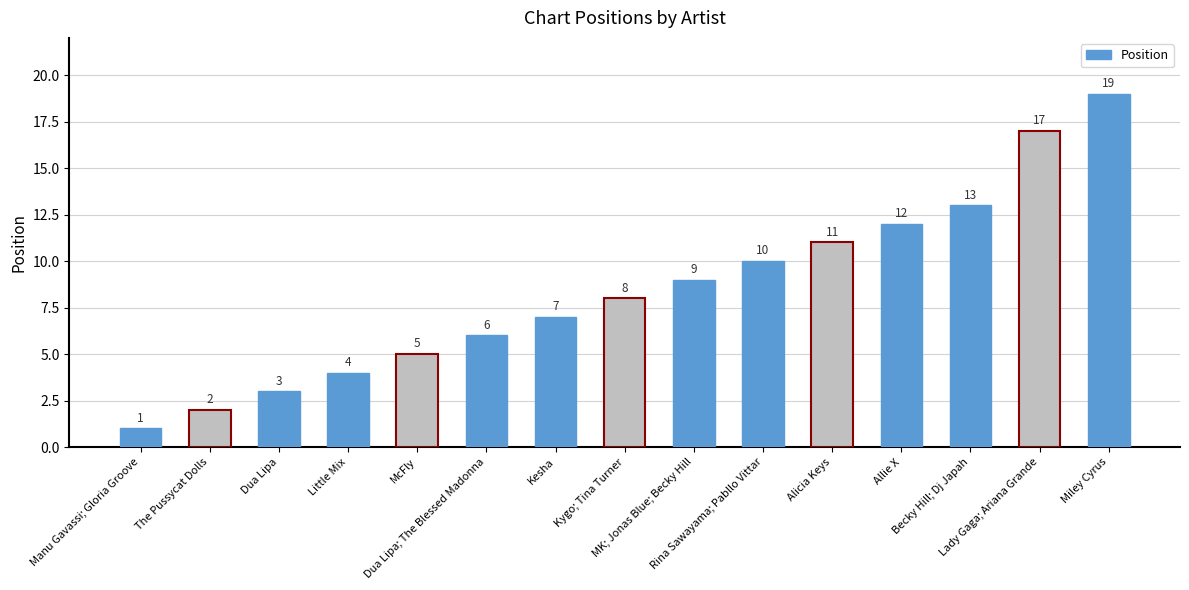

What is the value of the 3rd bar from the left?

3